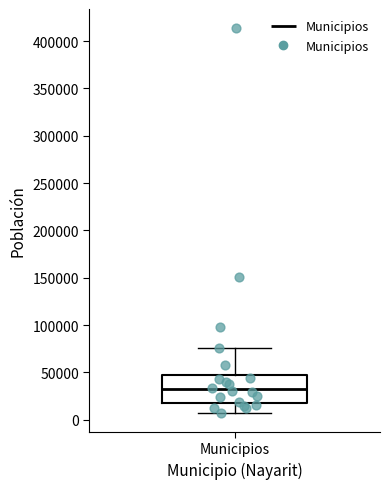

Where does the upper whisker of the box for Municipios end on the y-axis? The values are not printed on the chart, so give them approximately, as read against the axis.

75000